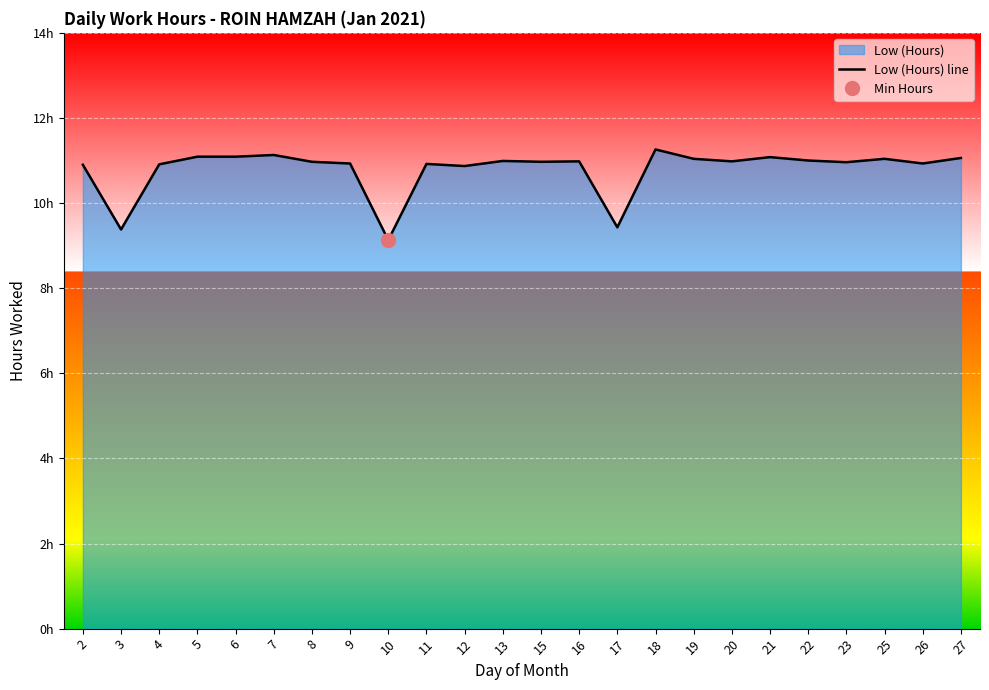

How many interior local valleys (lower than both neighbors) does the data have?

8